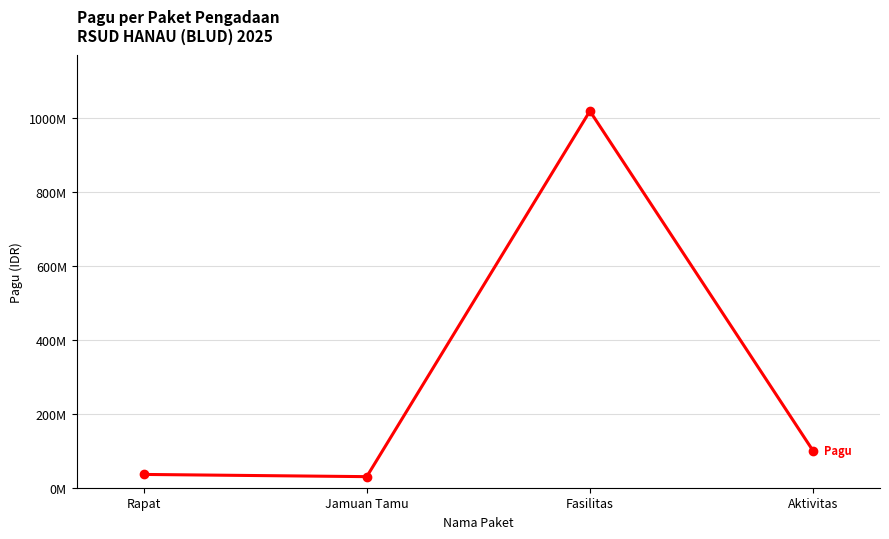

Does the chart have visible grid lines?

Yes